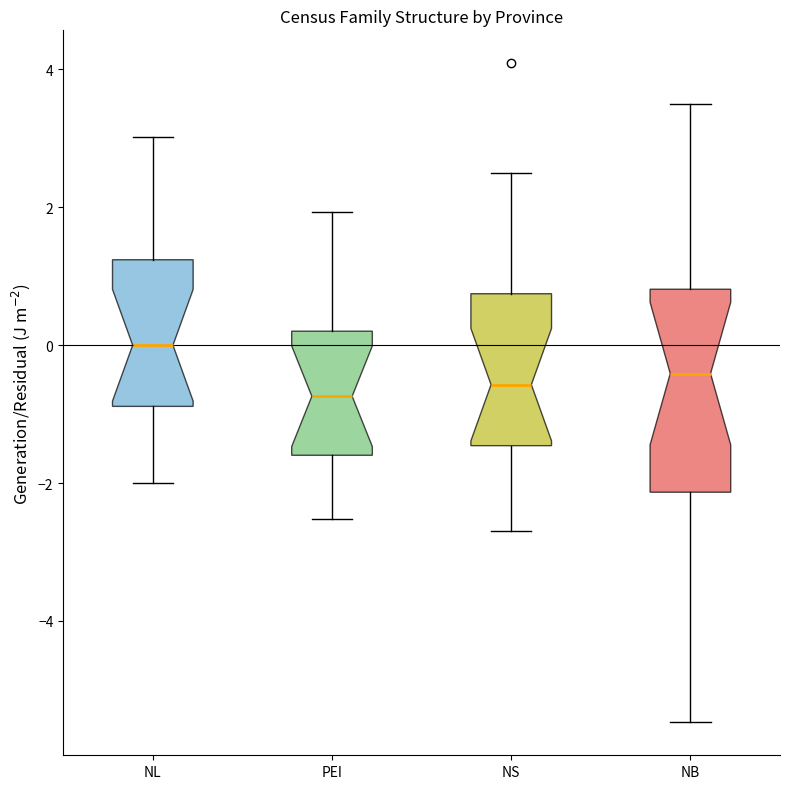

Where does the median line of the box for NB sit on the y-axis? The values are not printed on the chart, so give them approximately, as read against the axis.

-0.4